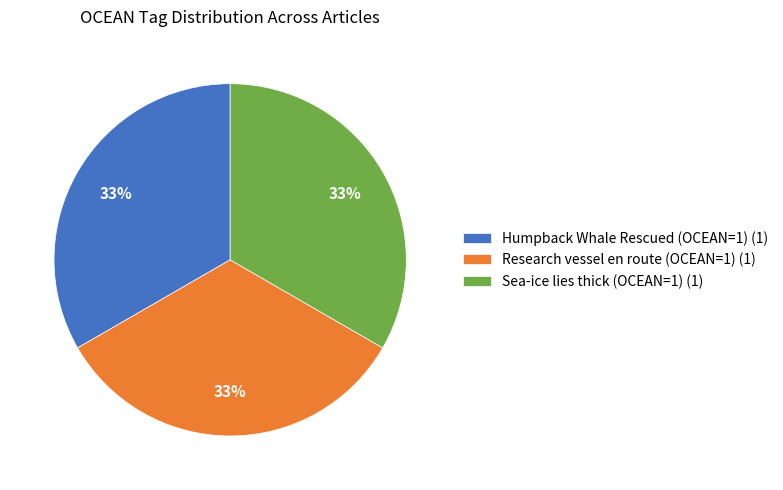

Is the sum of Sea-ice lies thick (OCEAN=1) (1) and Humpback Whale Rescued (OCEAN=1) (1) greater than half?

Yes